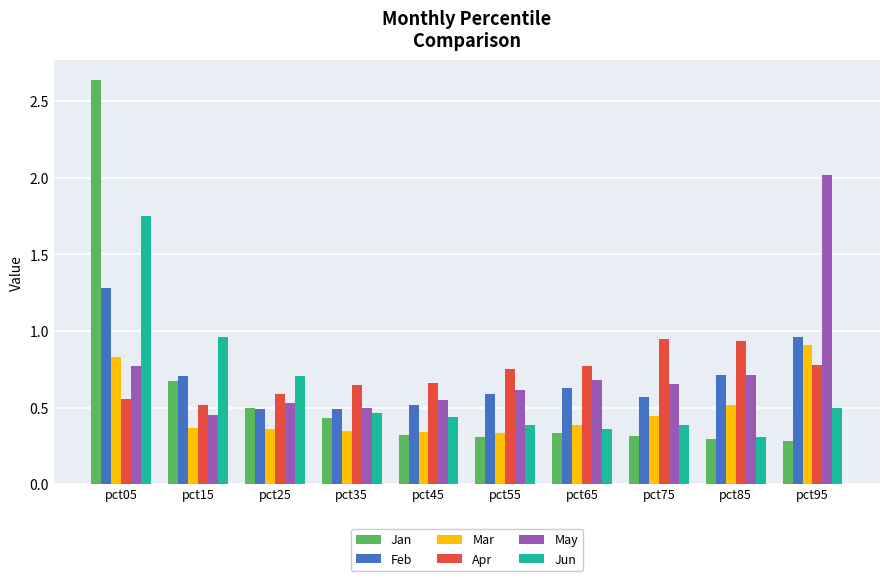

The Jan series shows 0.7 at pct25. True or false?

False